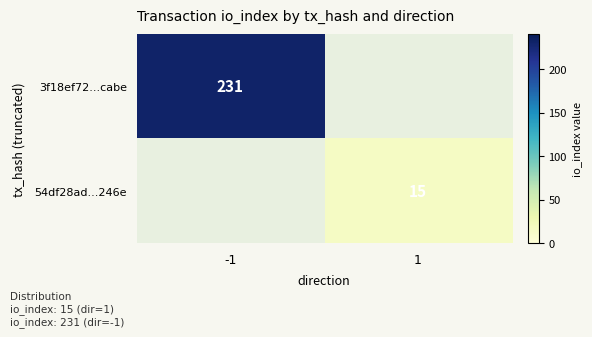

The 3f18ef72...cabe series shows 330 at -1. True or false?

False